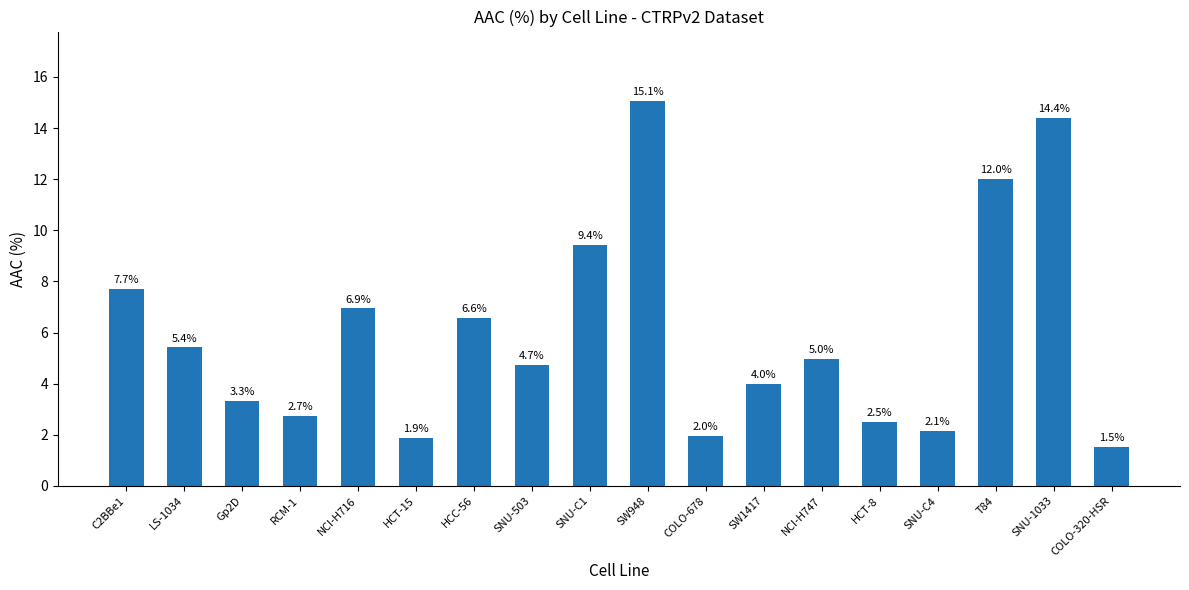

How many values exceed 4?

10